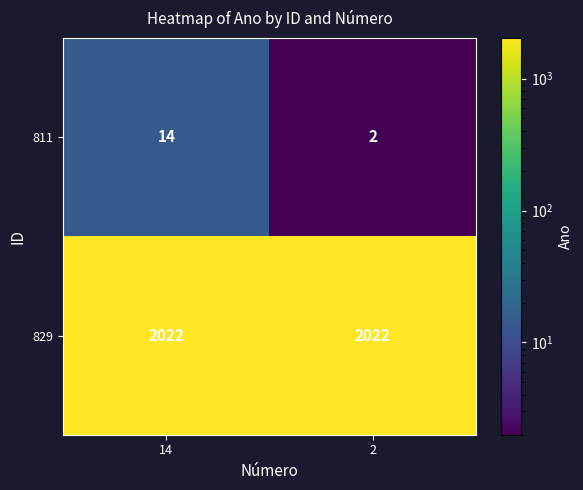

List the series in order of their overall mean, lowest first.

811, 829